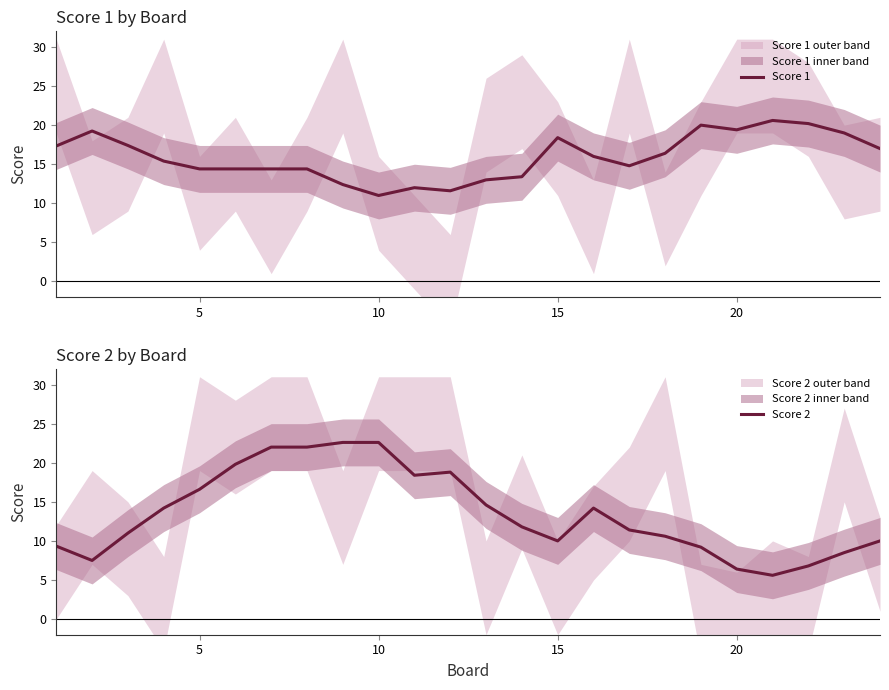

What is the lowest value of the Score 1 series?

11.0